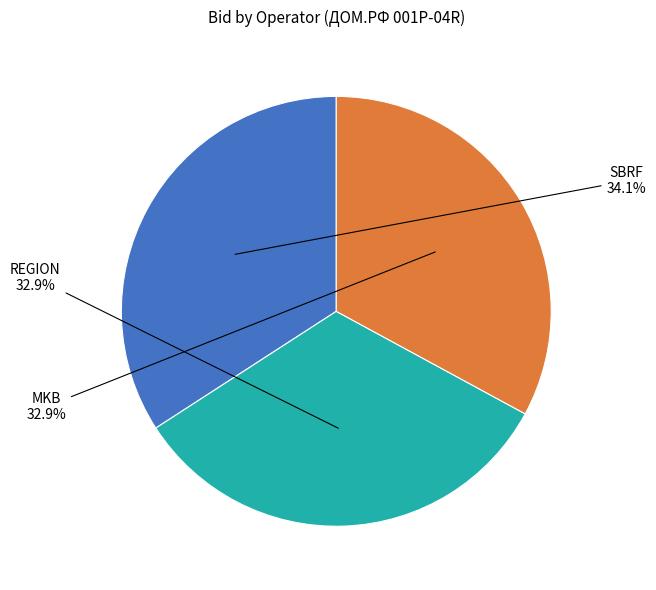

Is there a majority slice in this chart?

No